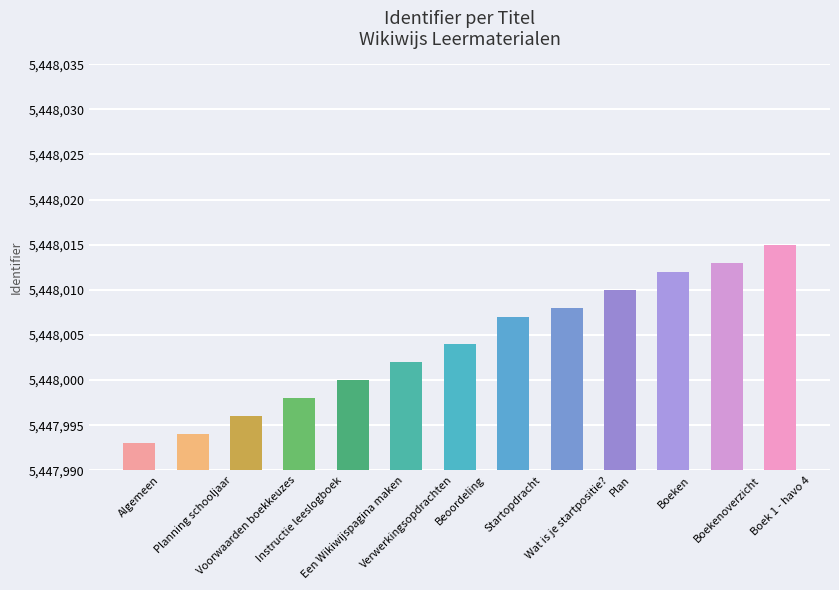

Which category has the lowest value across all series?

Algemeen